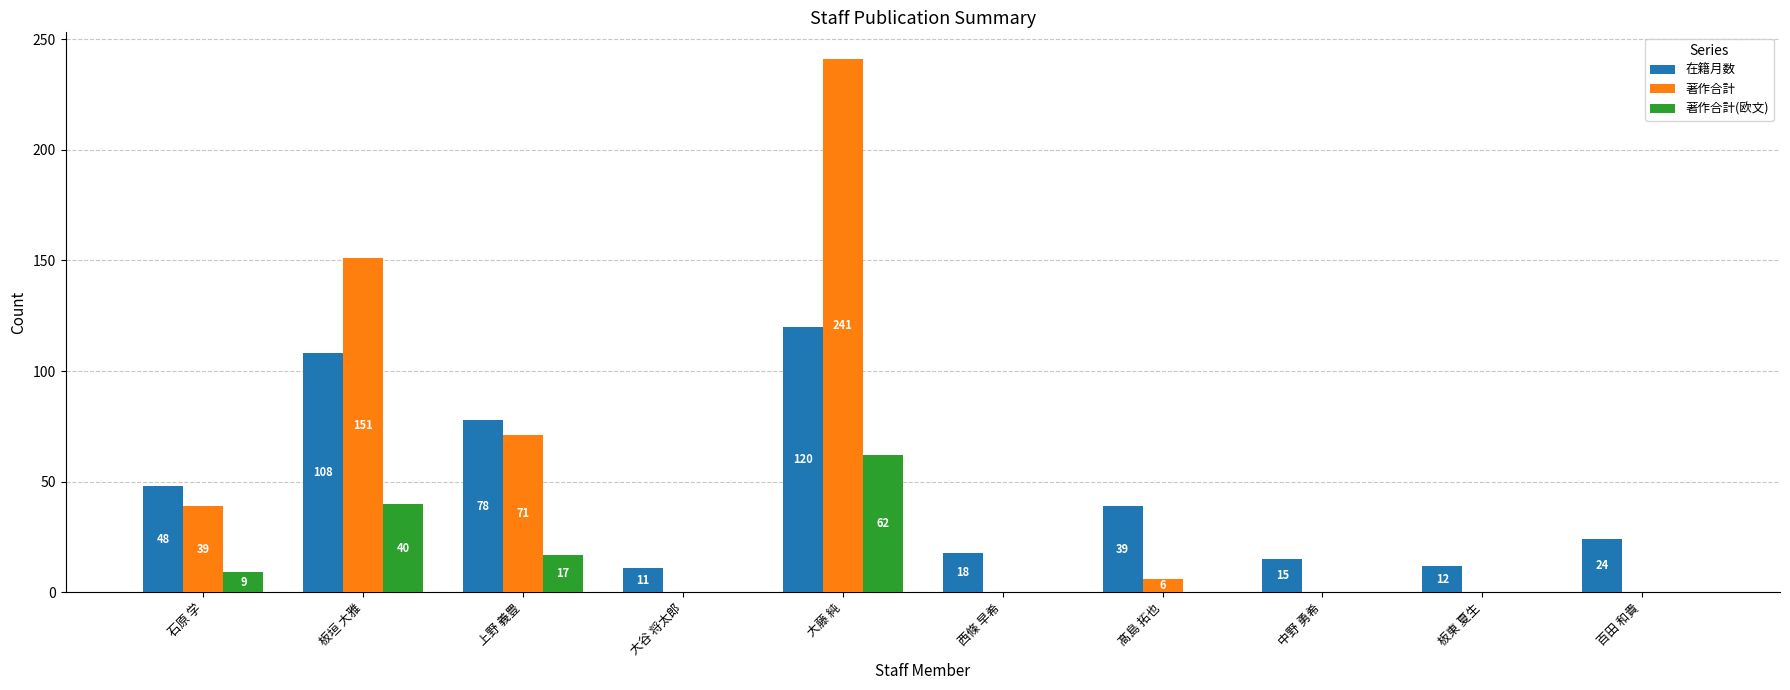

What is the approximate value of 在籍月数 at 西條 早希?

18